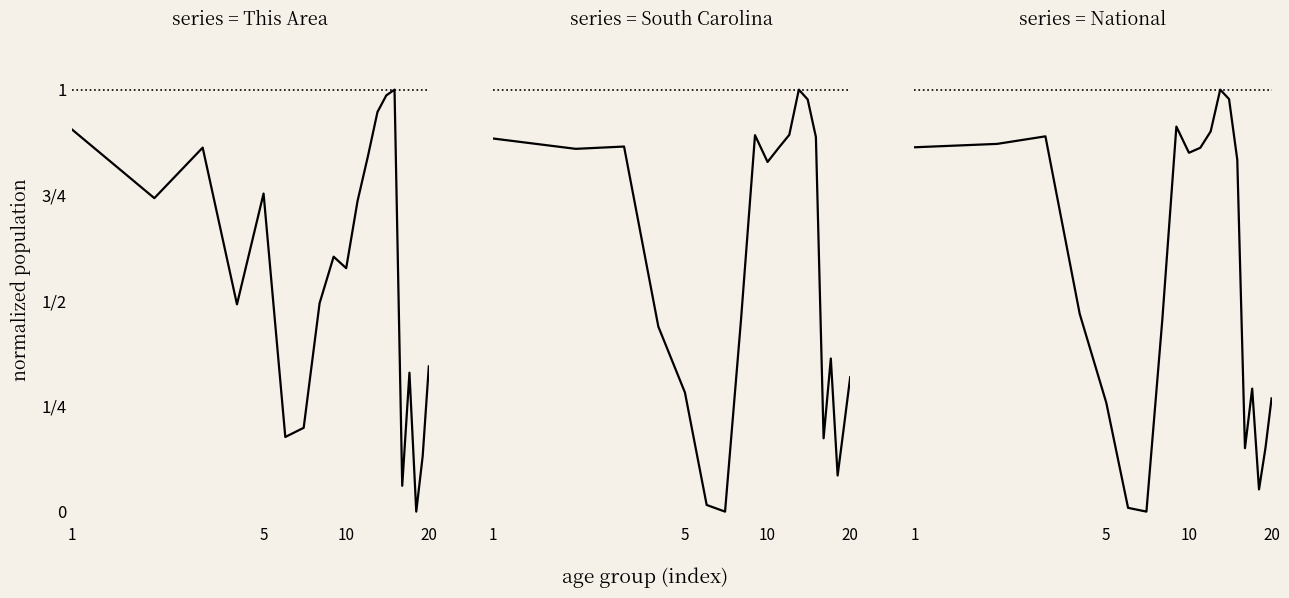

Is this an area chart (filled region under the line)?

No